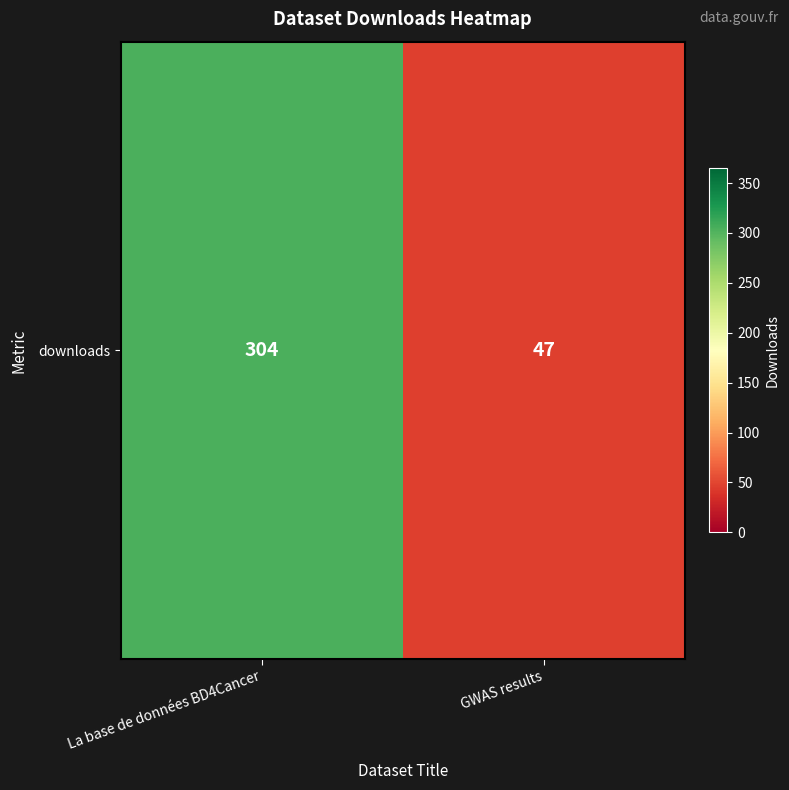

At which category does the chart reach its peak across all series?

La base de données BD4Cancer